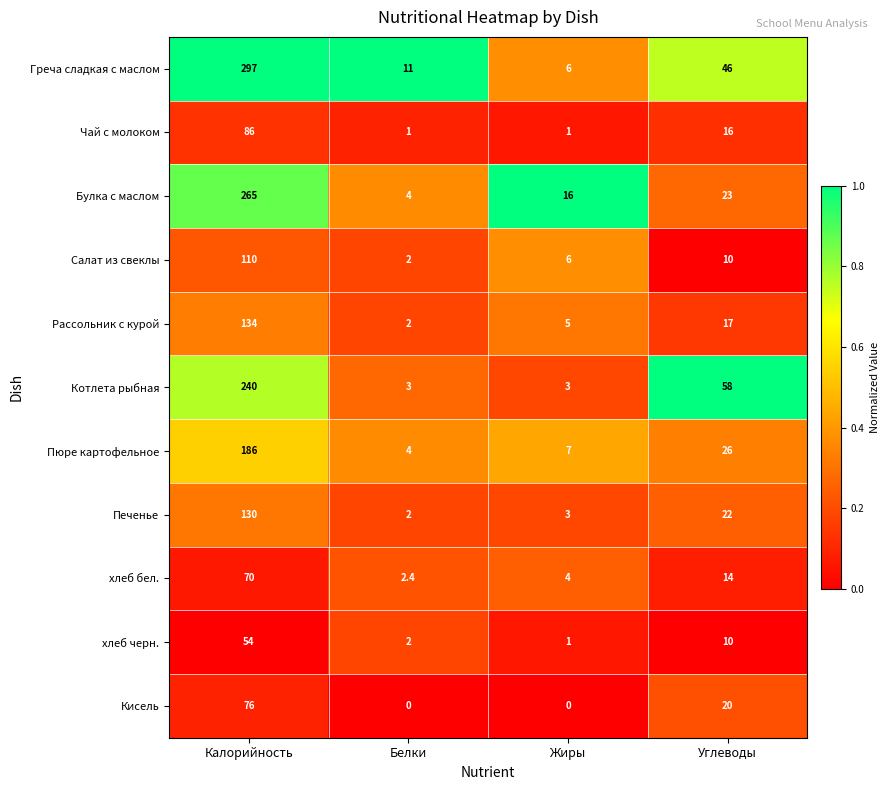

List the labels in order of Булка с маслом value, largest first.

Калорийность, Углеводы, Жиры, Белки